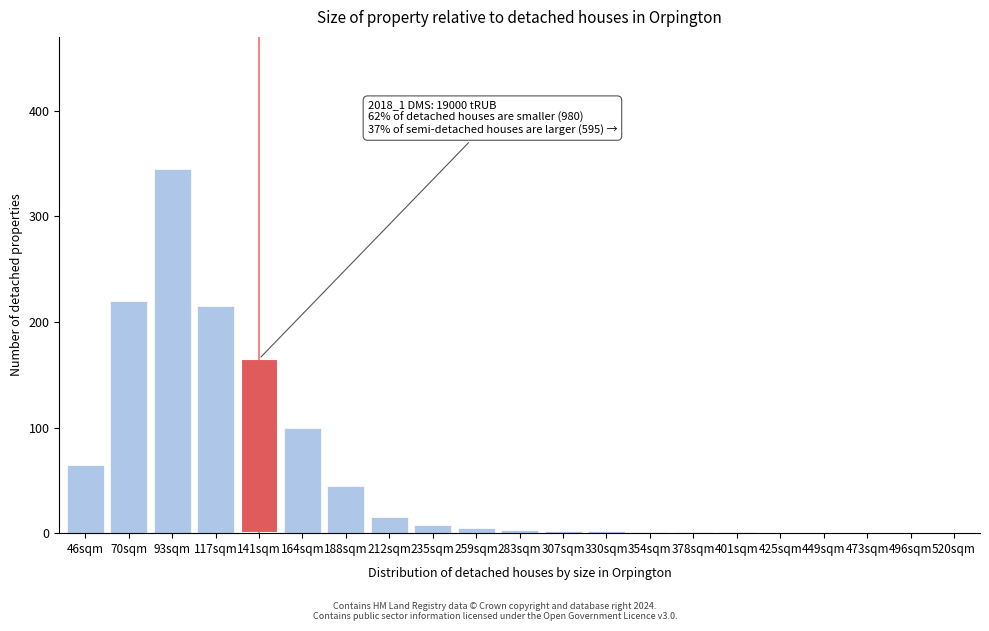

Where is the data nearest to the value 172?

141sqm